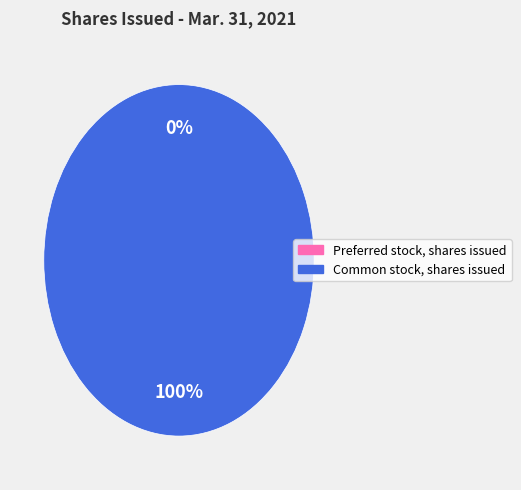

True or false: Common stock, shares issued accounts for 100% of the total.

True